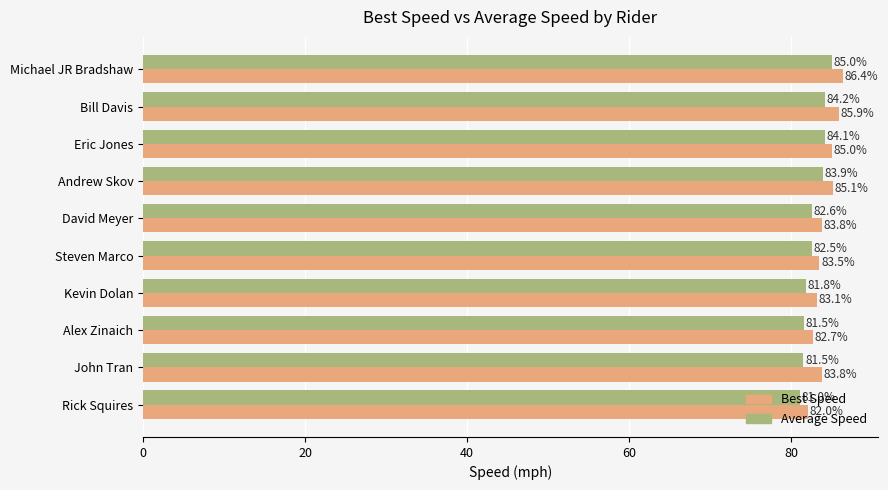

How many values in the Best Speed series are below 83?

2